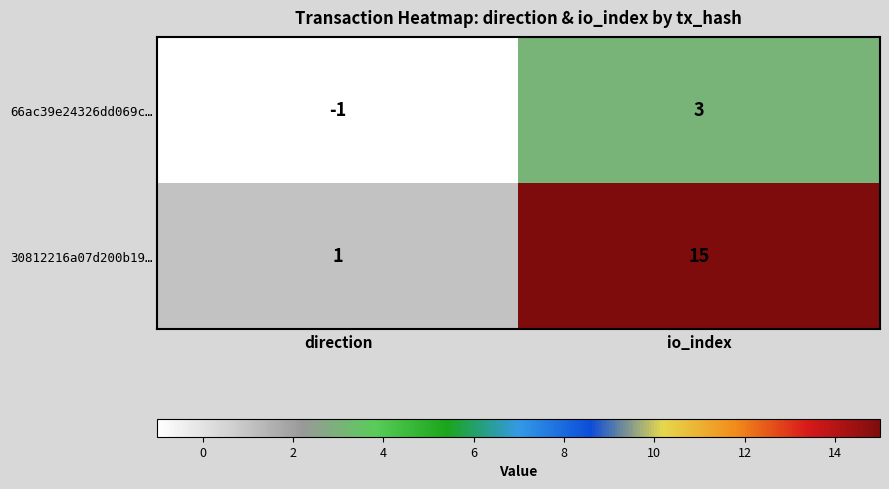

Which series changed the most between direction and io_index?

30812216a07d200b19…